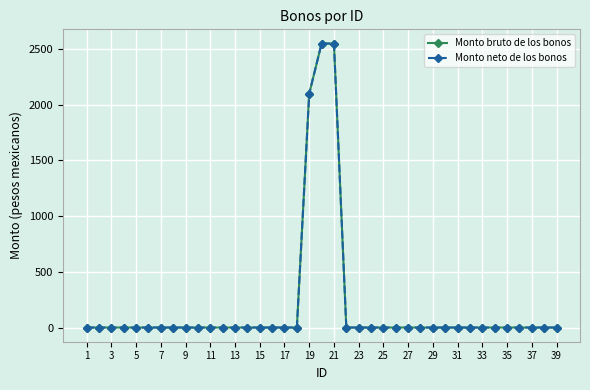

Is this an area chart (filled region under the line)?

No